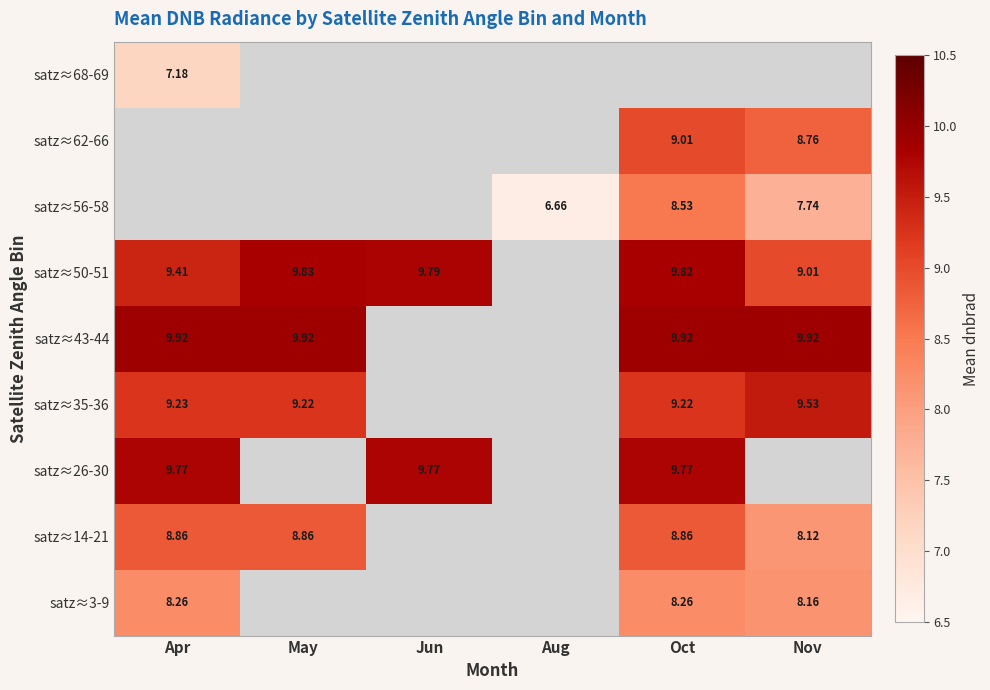

How many distinct data groups are displayed?

9